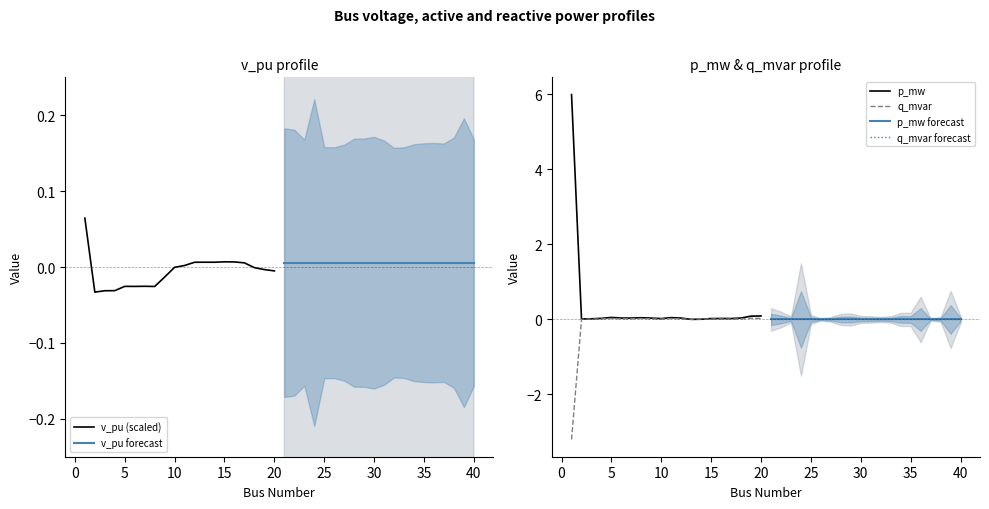

How many data points does each series have?

20